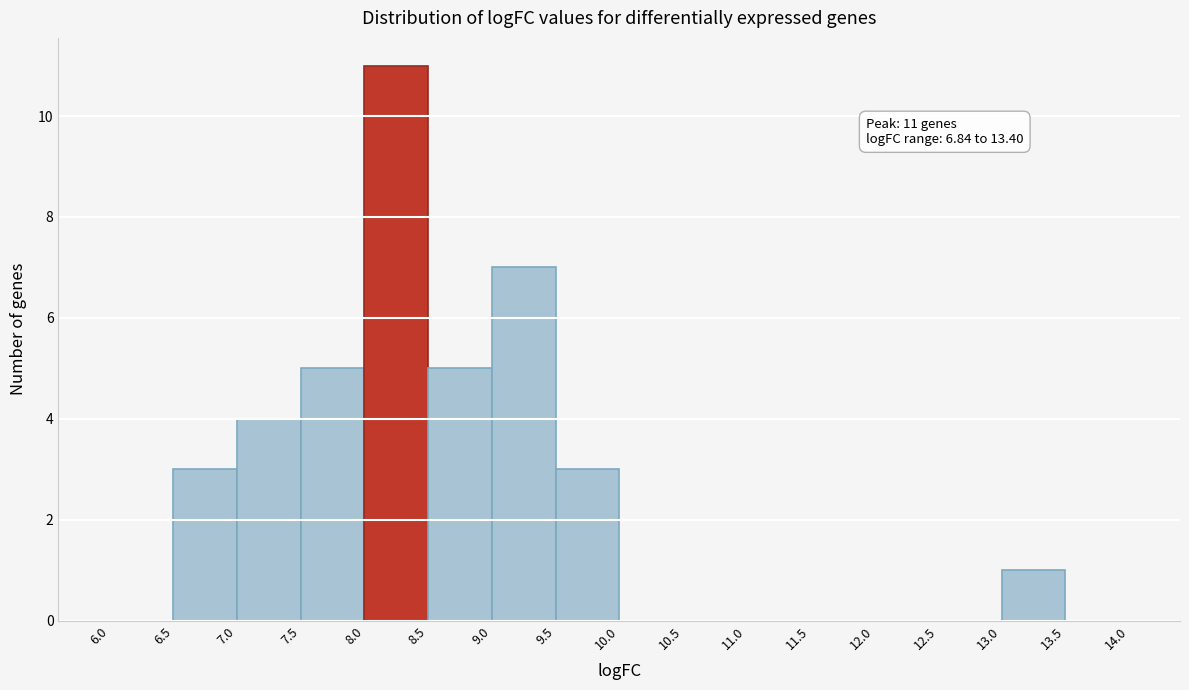

Which range on the x-axis has the tallest bar?

8.0 to 8.5